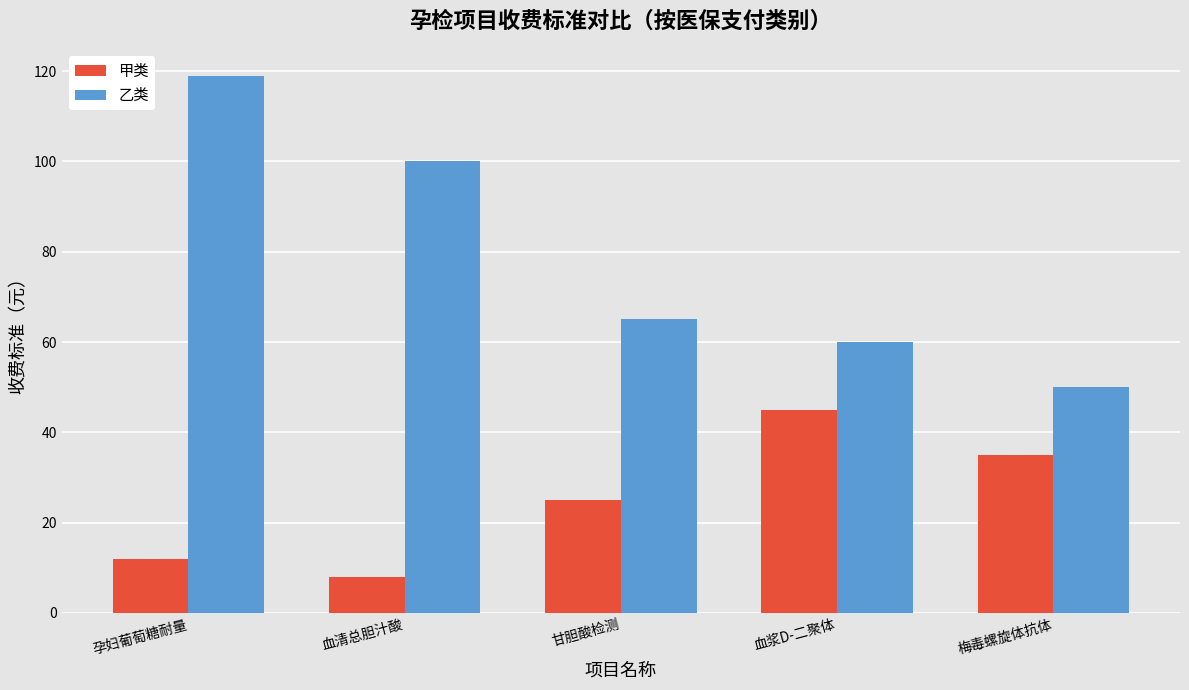

Which series has the largest total across all categories?

乙类